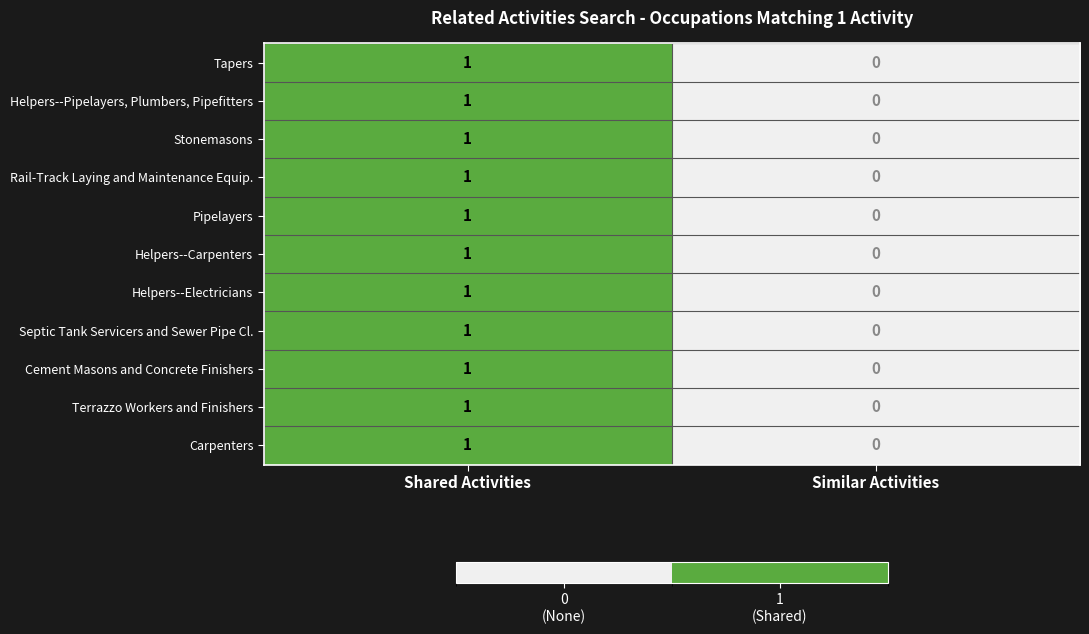

The value of Cement Masons and Concrete Finishers at Similar Activities is 1. True or false?

False